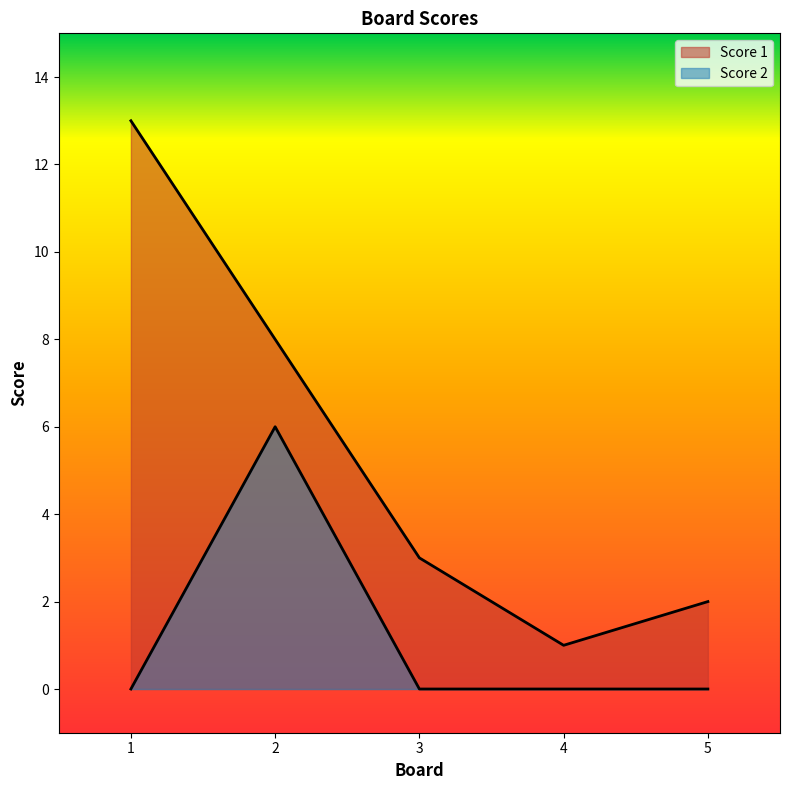

How many lines are shown in the chart?

2